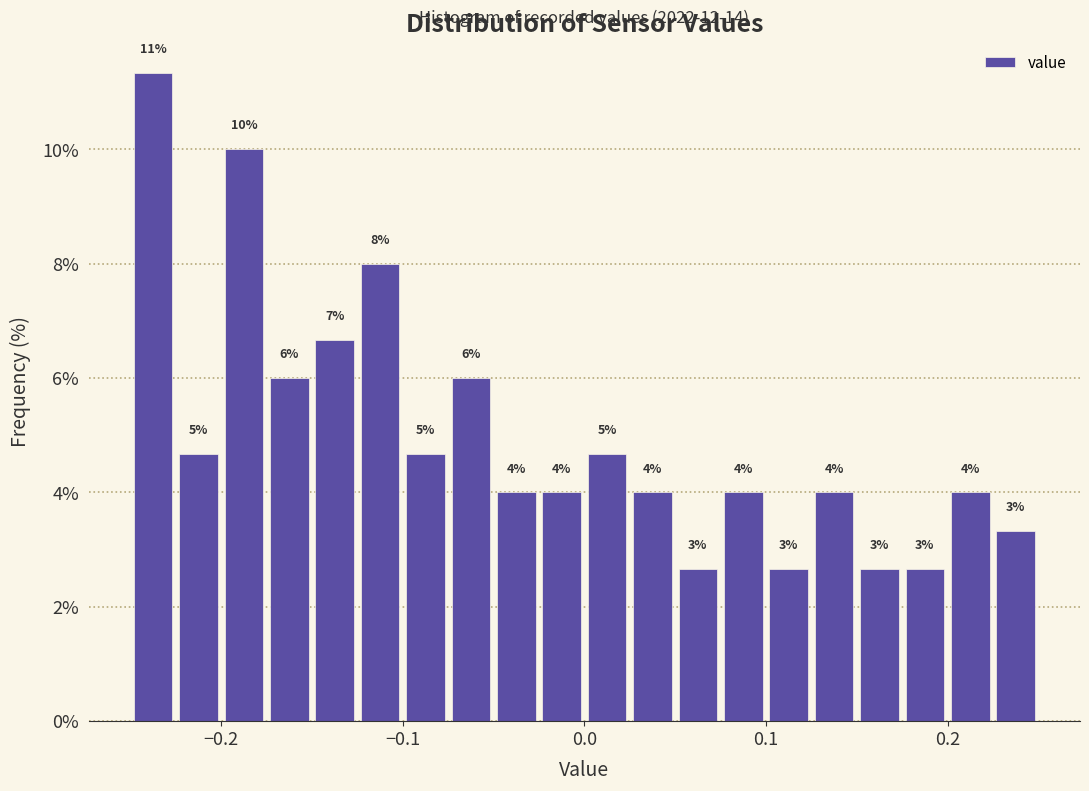

Read against the x-axis, roughly where is the centre of the tallest bar?

-0.24